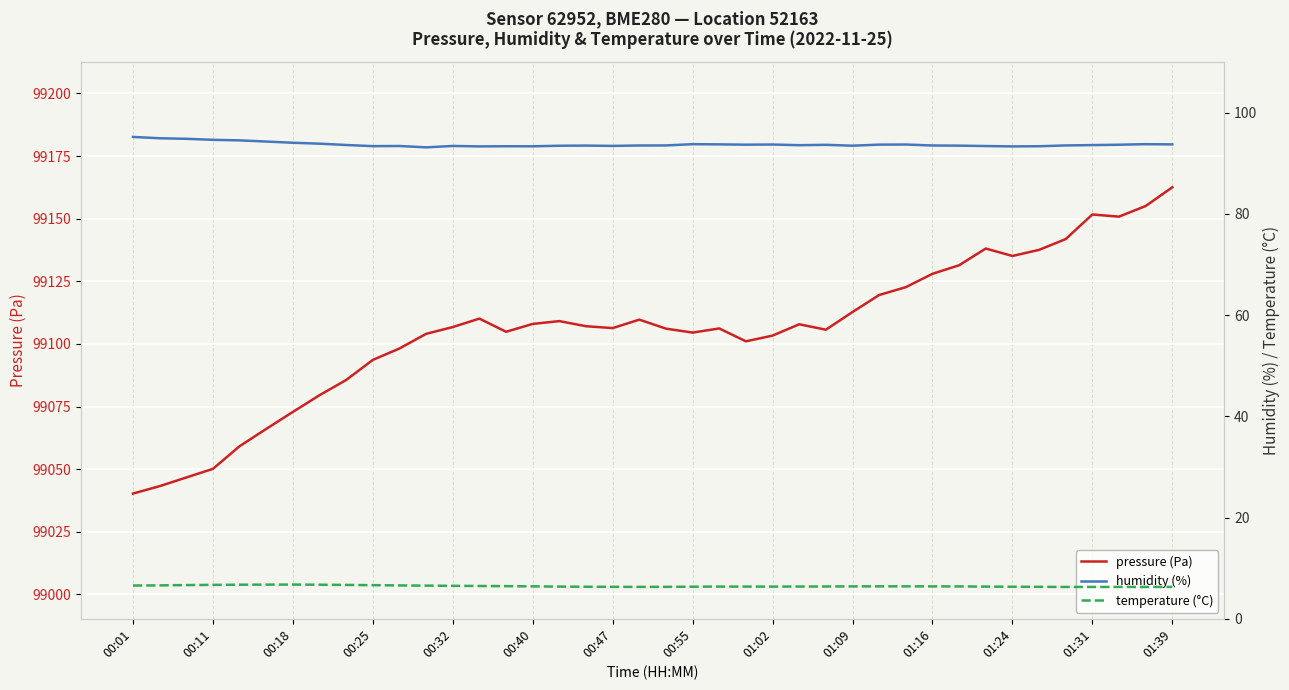

Is it true that pressure (Pa) equals 167358.0 at 00:55?

False